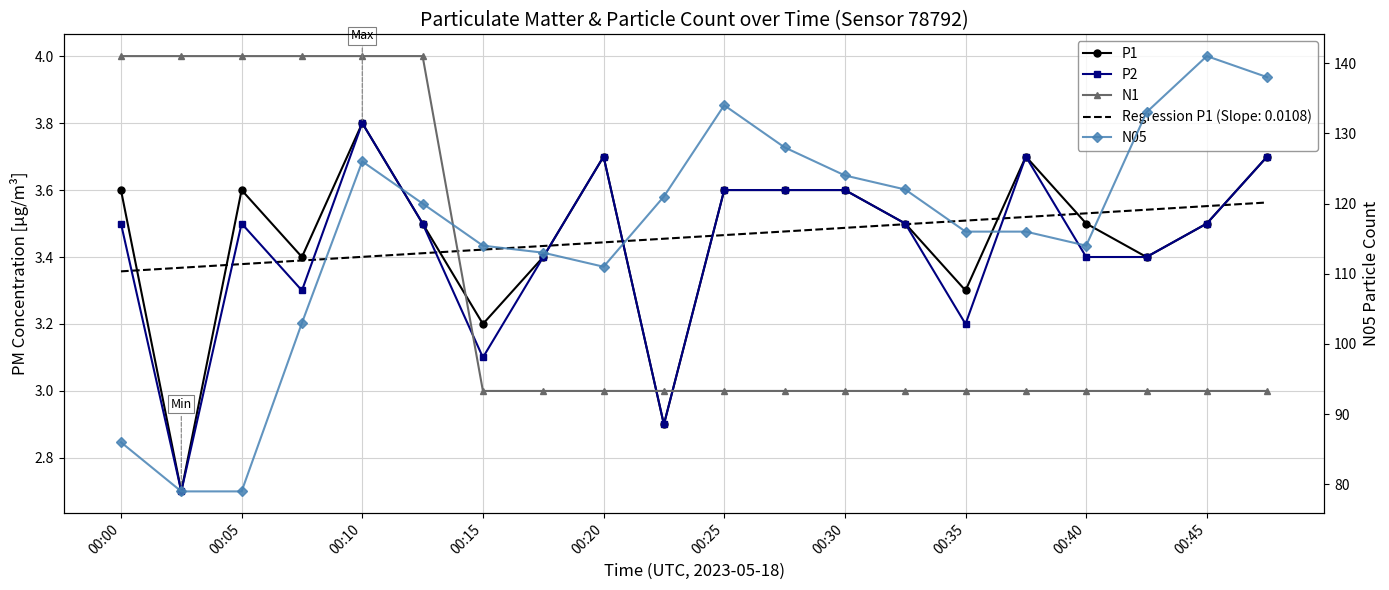

Reading left to right, extract all data points from this chart.

P1: 3.6	2.7	3.6	3.4	3.8	3.5	3.2	3.4	3.7	2.9	3.6	3.6	3.6	3.5	3.3	3.7	3.5	3.4	3.5	3.7
P2: 3.5	2.7	3.5	3.3	3.8	3.5	3.1	3.4	3.7	2.9	3.6	3.6	3.6	3.5	3.2	3.7	3.4	3.4	3.5	3.7
N1: 4.0	4.0	4.0	4.0	4.0	4.0	3.0	3.0	3.0	3.0	3.0	3.0	3.0	3.0	3.0	3.0	3.0	3.0	3.0	3.0
N05: 86.0	79.0	79.0	103.0	126.0	120.0	114.0	113.0	111.0	121.0	134.0	128.0	124.0	122.0	116.0	116.0	114.0	133.0	141.0	138.0